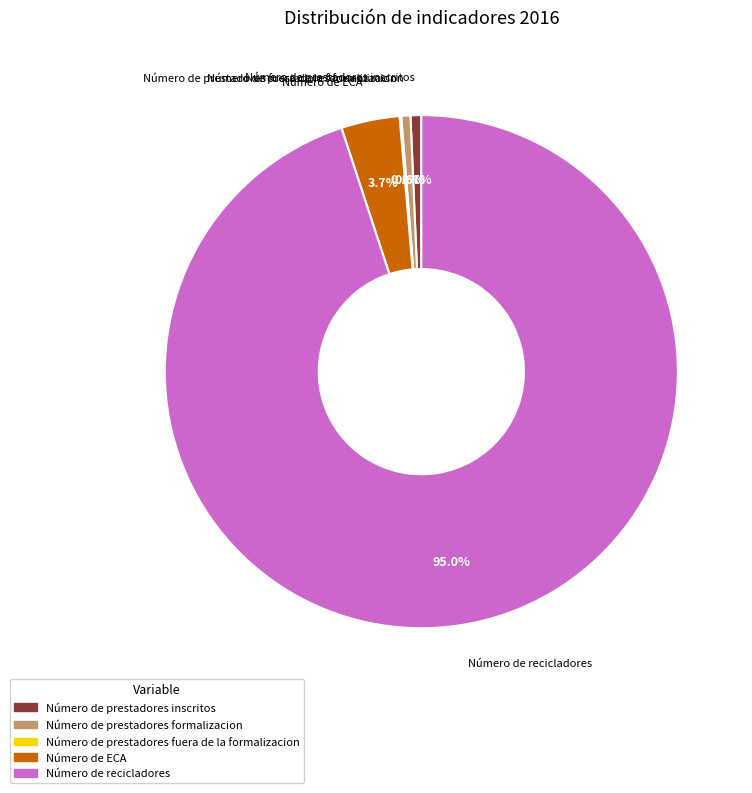

What percentage do Número de ECA and Número de prestadores inscritos together represent?

4.4%